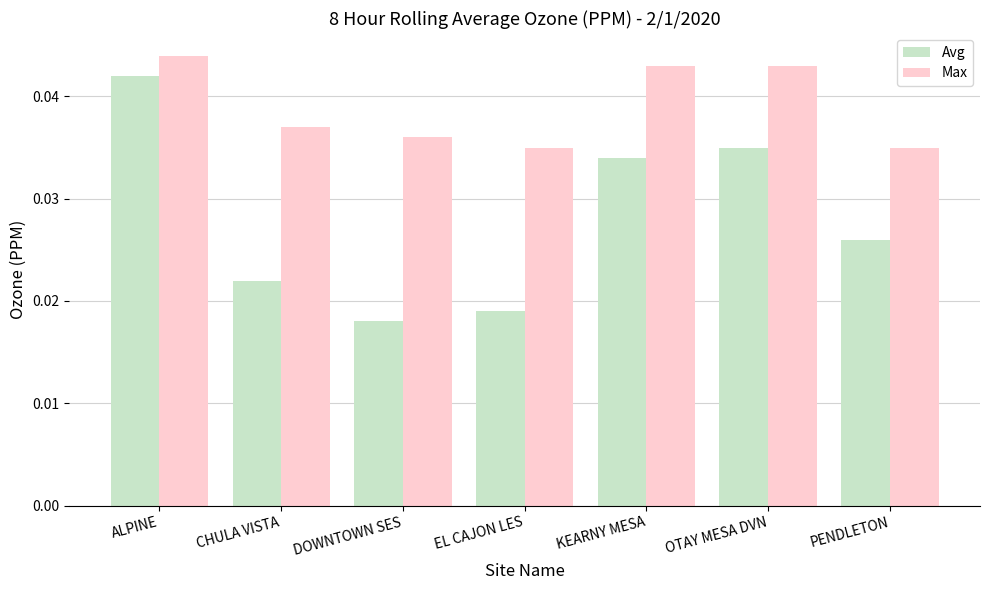

The value of Max at OTAY MESA DVN is 0.1. True or false?

False